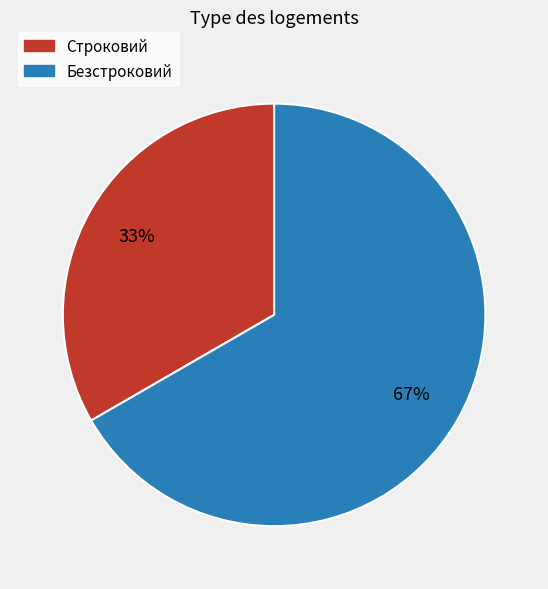

To the nearest percent, what is the combined percentage of Безстроковий and Строковий?

100%